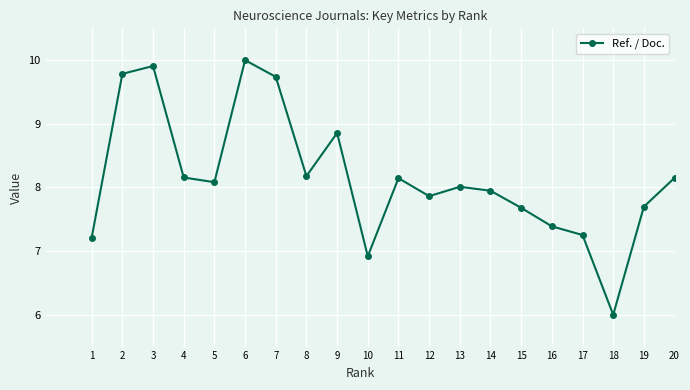

What is the sum of the values at 7 and 20?

17.9